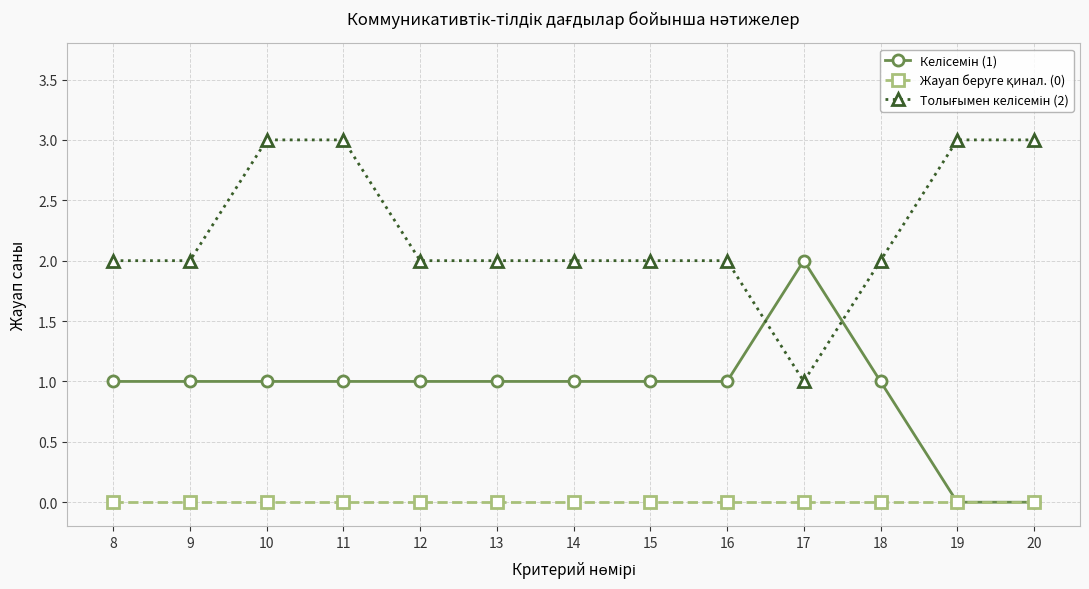

What is the greatest value displayed?

3